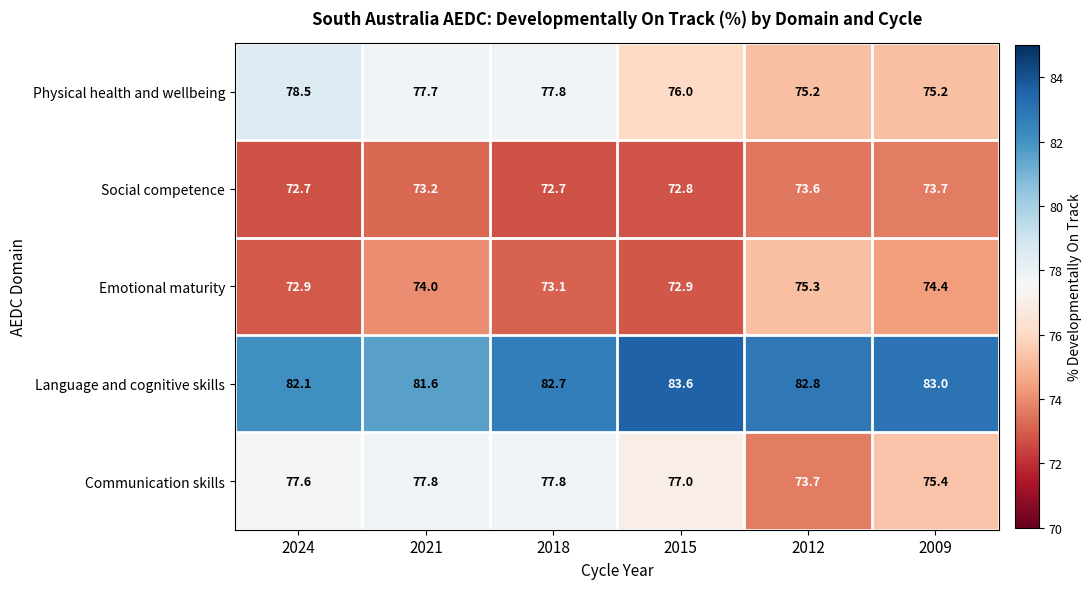

What is the spread (max minus min) of values at 2015?

10.8